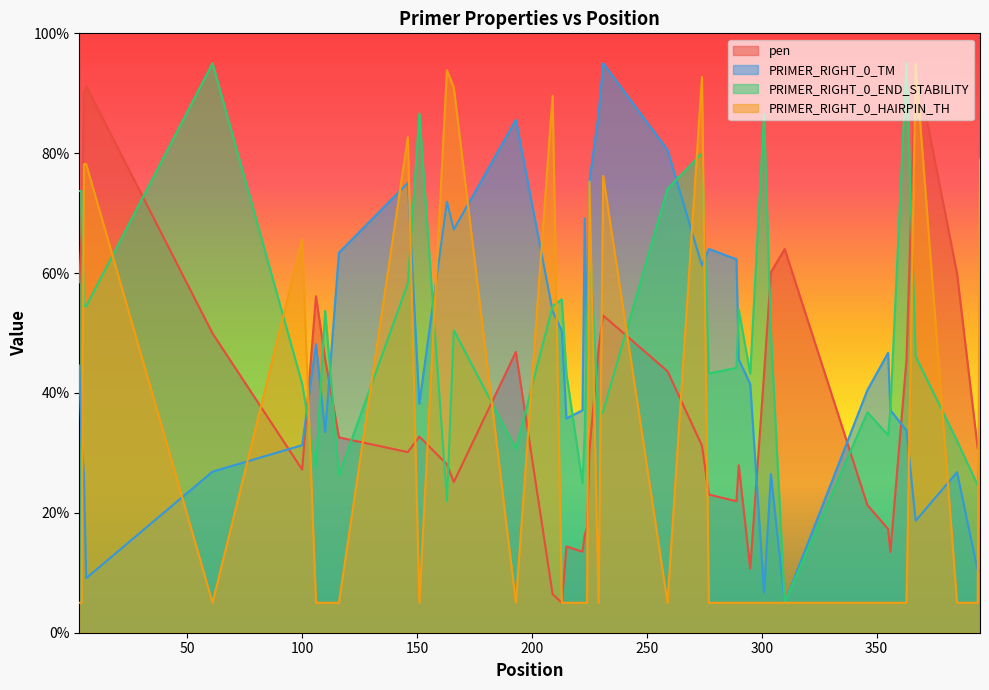

List the series in order of their overall mean, highest first.

PRIMER_RIGHT_0_END_STABILITY, PRIMER_RIGHT_0_TM, pen, PRIMER_RIGHT_0_HAIRPIN_TH